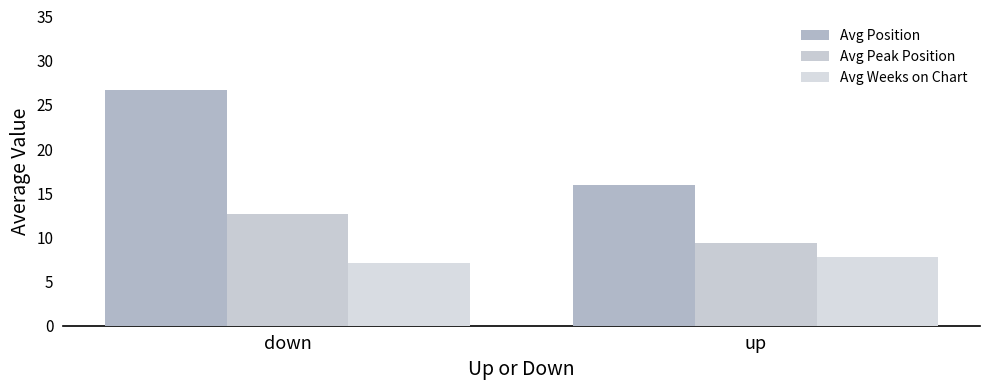

Count the number of categories in the chart.

2